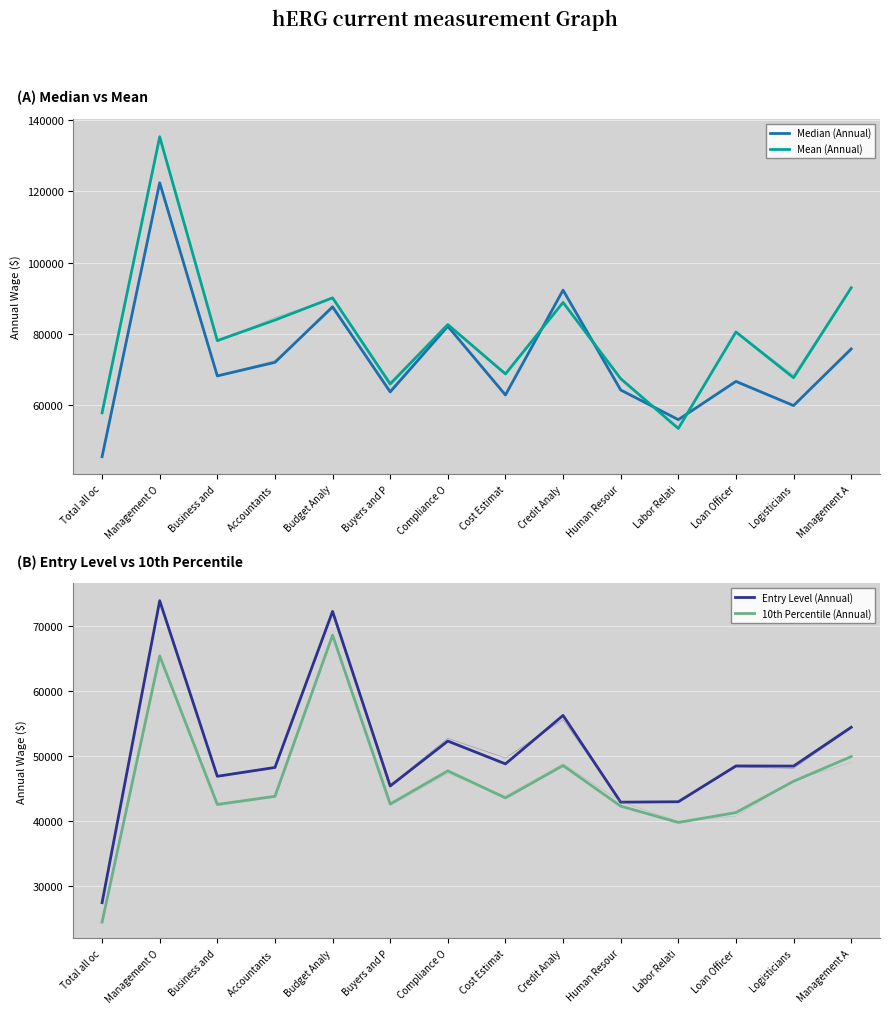

At which category is the sum across all series the highest?

Management O